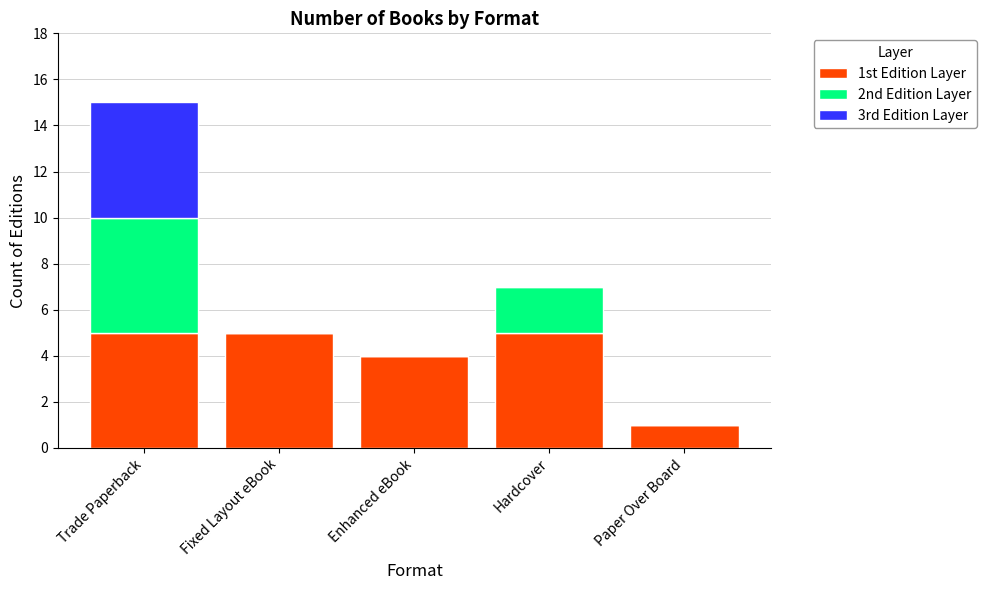

What is the total value across all series at Hardcover?

7